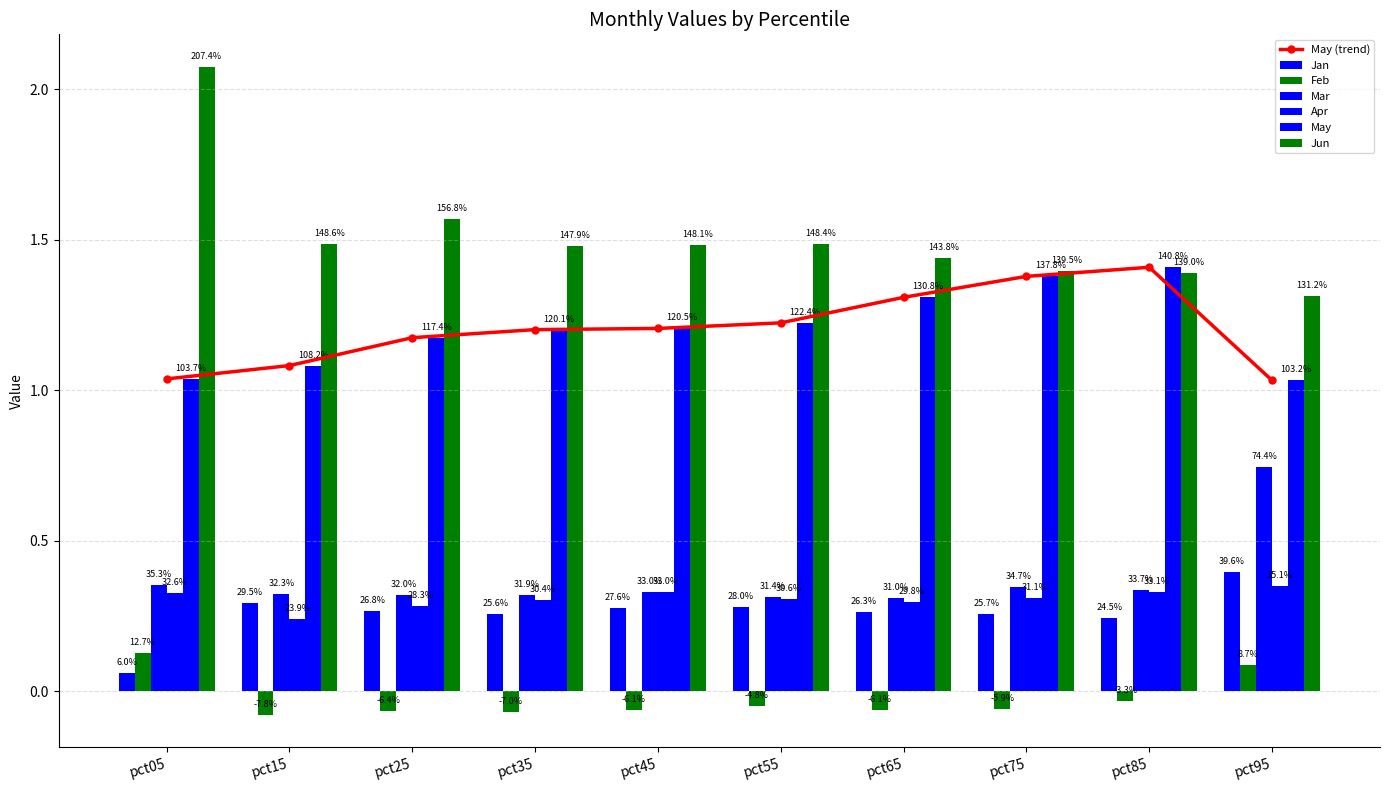

Count the number of data series in this chart.

6